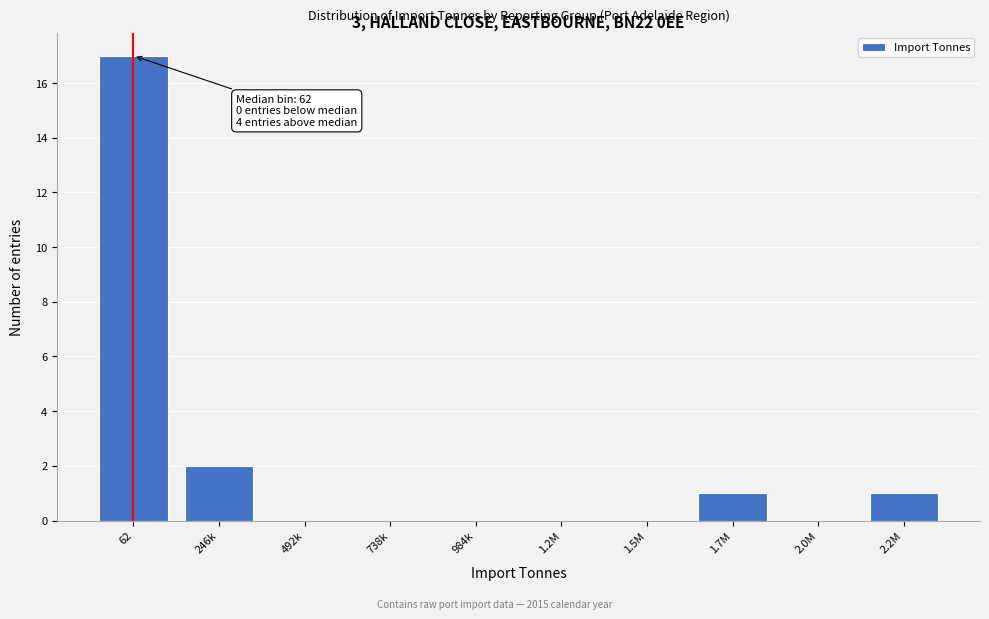

Reading left to right, list all the values displayed in this chart.

62=17	246k=2	492k=0	738k=0	984k=0	1.2M=0	1.5M=0	1.7M=1	2.0M=0	2.2M=1